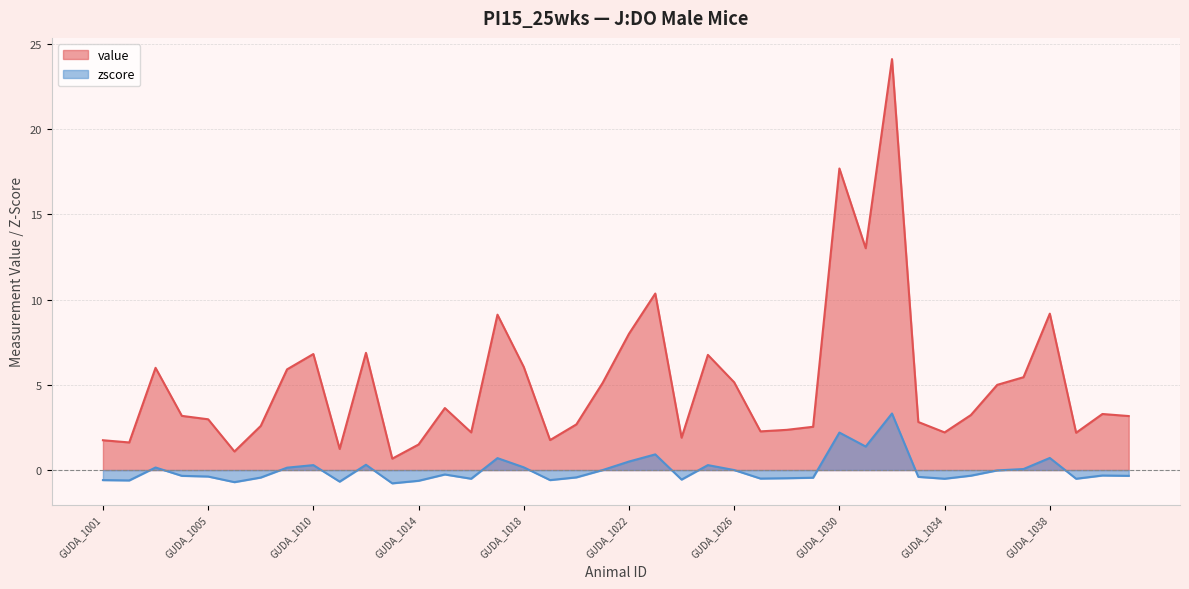

What is the value of the value point at the 30th from the left?

13.0